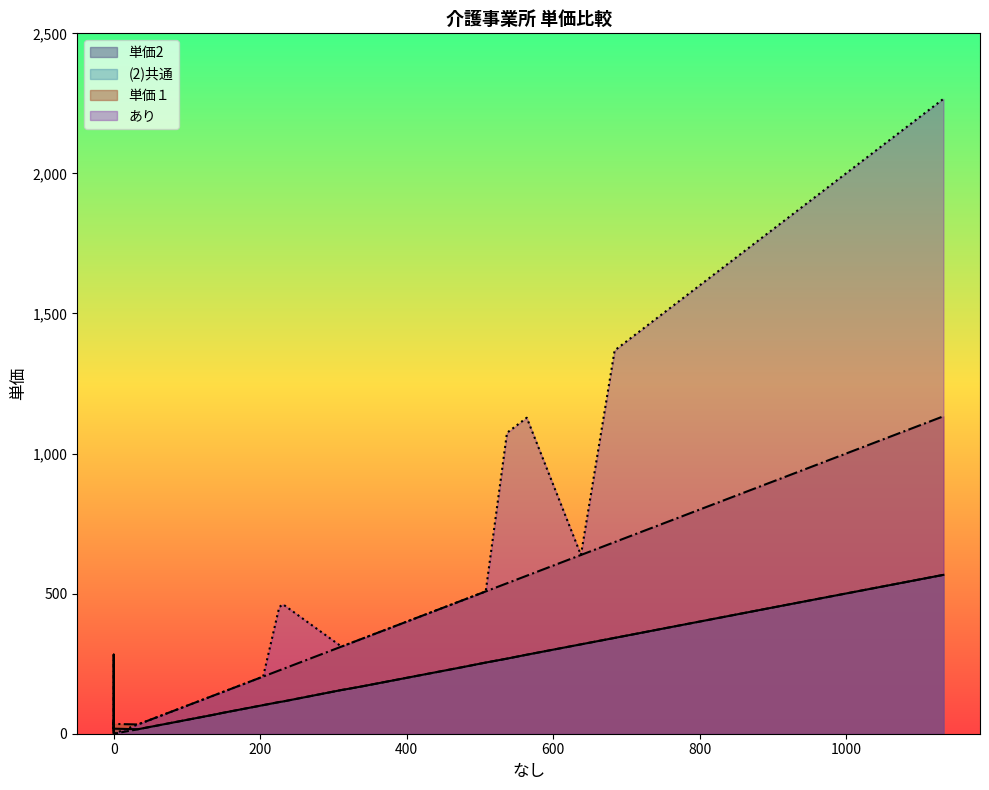

Between which two adjacent categories do (2)共通 and あり first intersect?

148 and 0